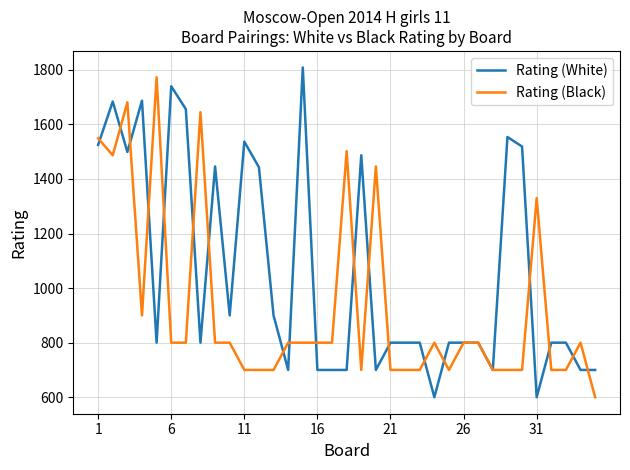

Rank the series by their average value, from highest to lowest.

Rating (White), Rating (Black)